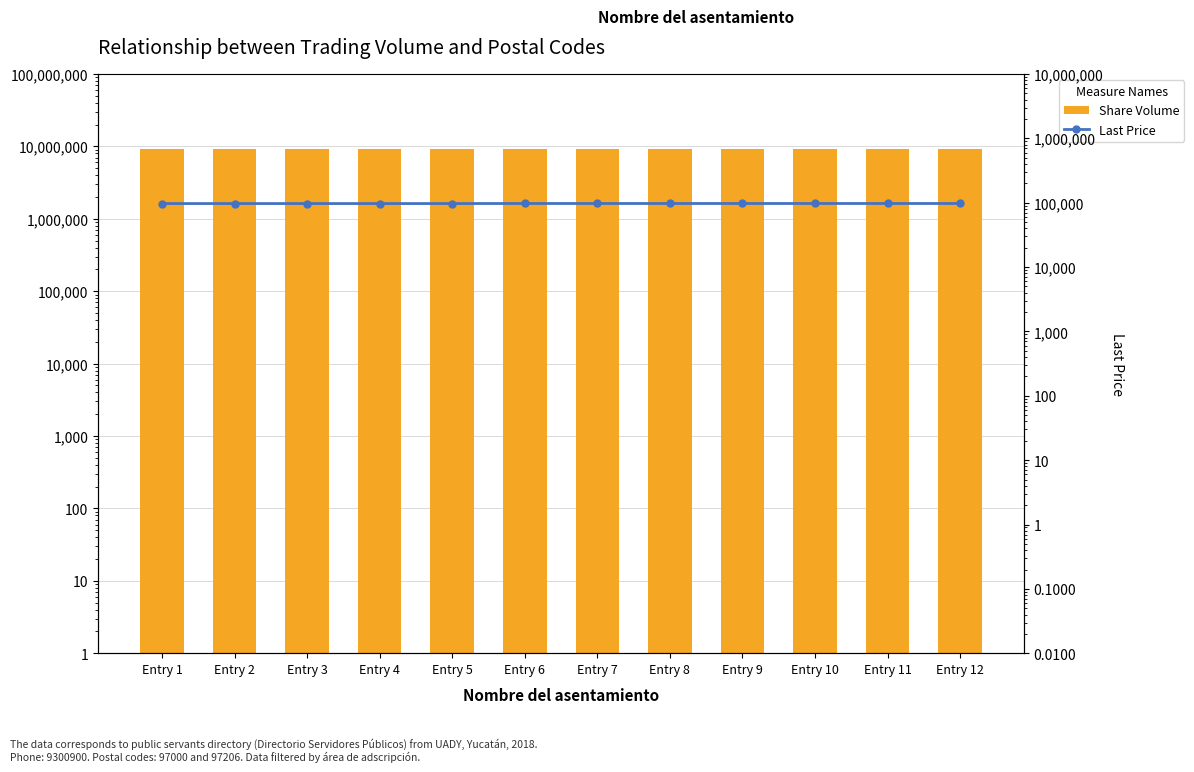

What is the highest value of the Share Volume series?

9300900